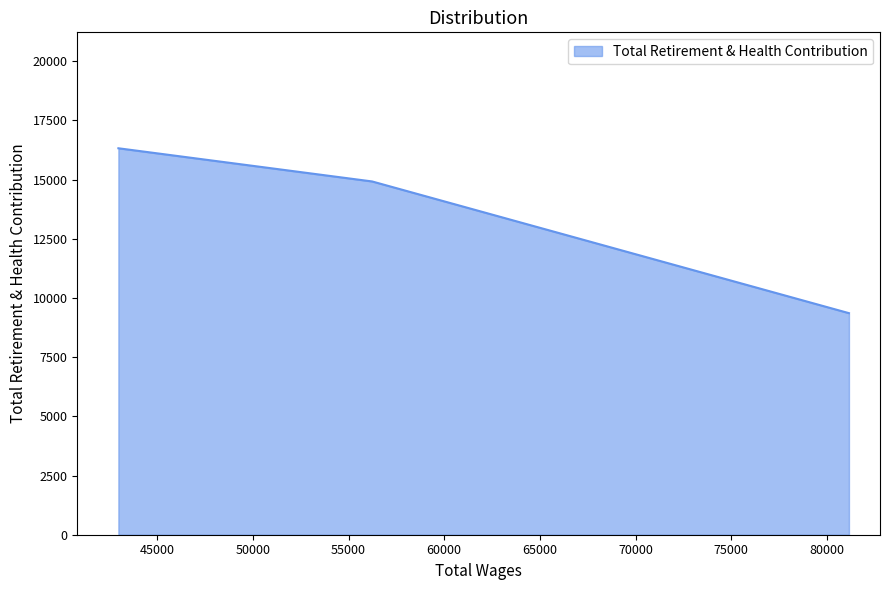

Count the number of categories in the chart.

3